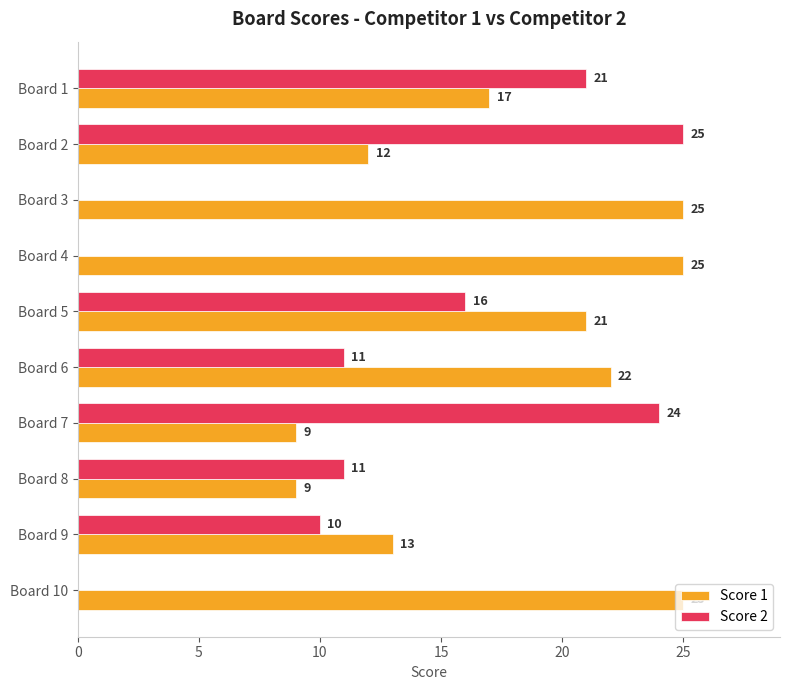

What is the total value across all series at Board 3?

25